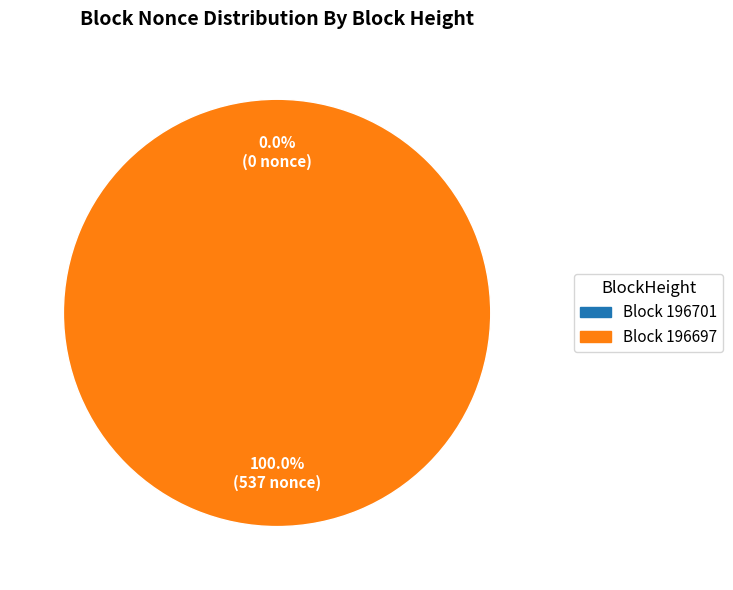

Combined, do 196701 and 196697 account for over 50%?

Yes